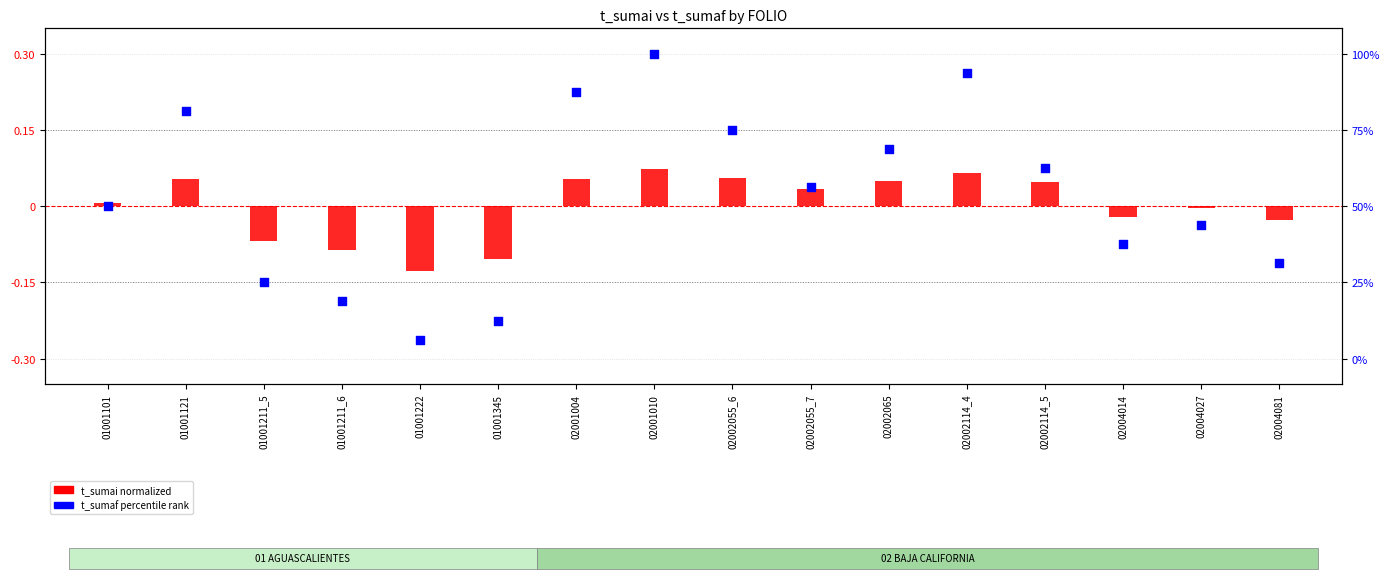

What are all the series names shown in the legend?

t_sumai normalized, t_sumaf percentile rank